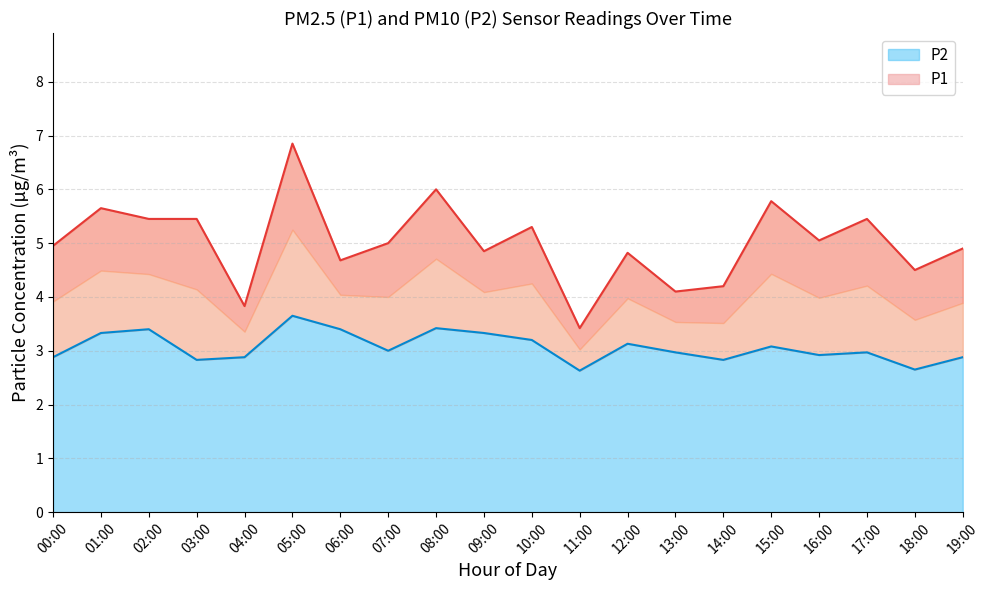

Which series changed the most between 06:00 and 15:00?

P1